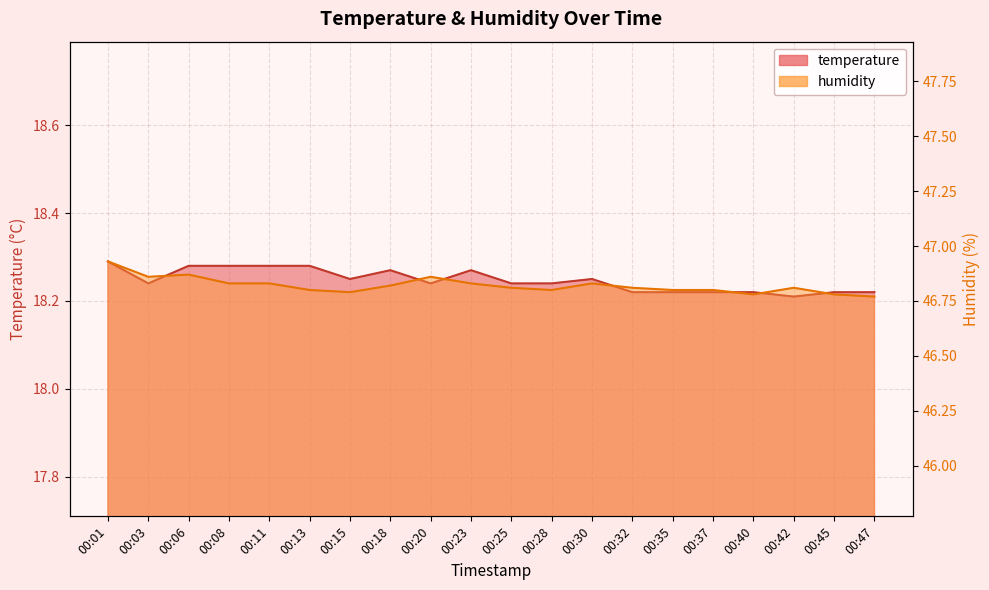

Does the chart have visible grid lines?

Yes